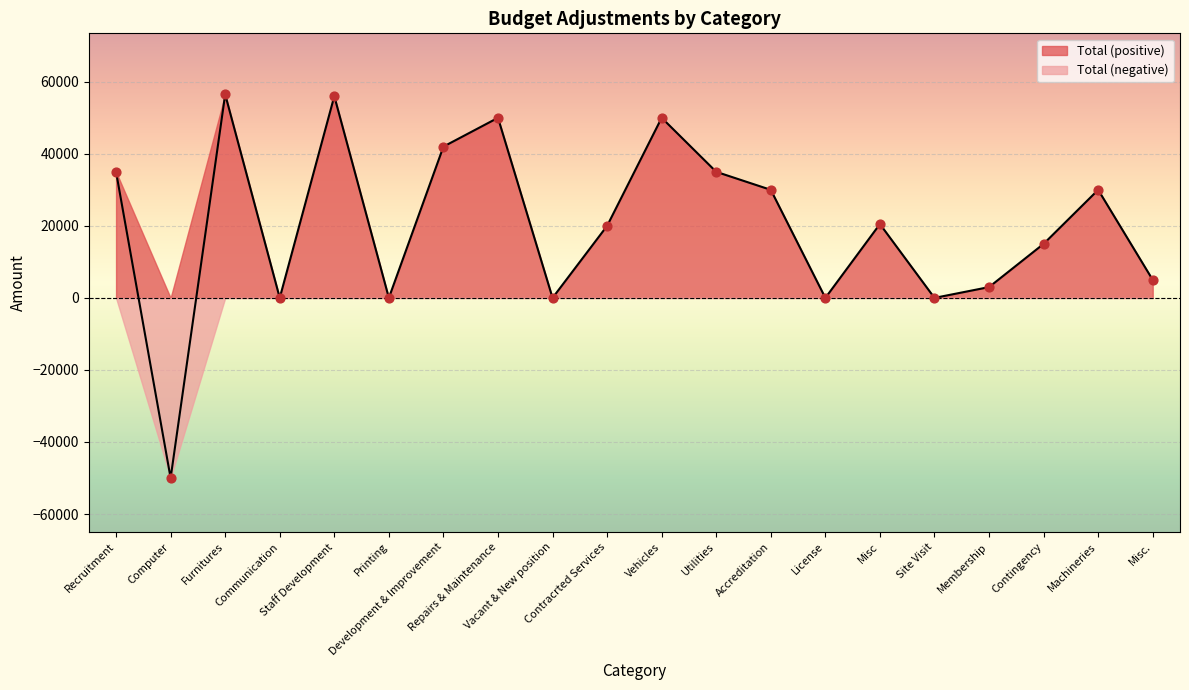

Between Machineries and Site Visit, which is larger?

Machineries